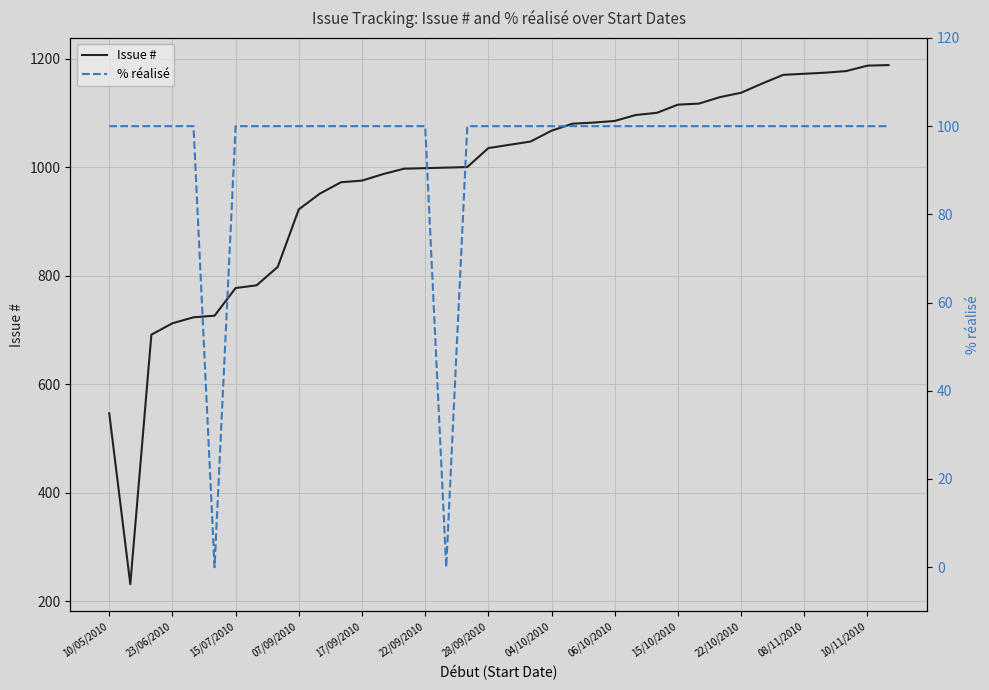

True or false: Issue # and % réalisé intersect in this chart.

False